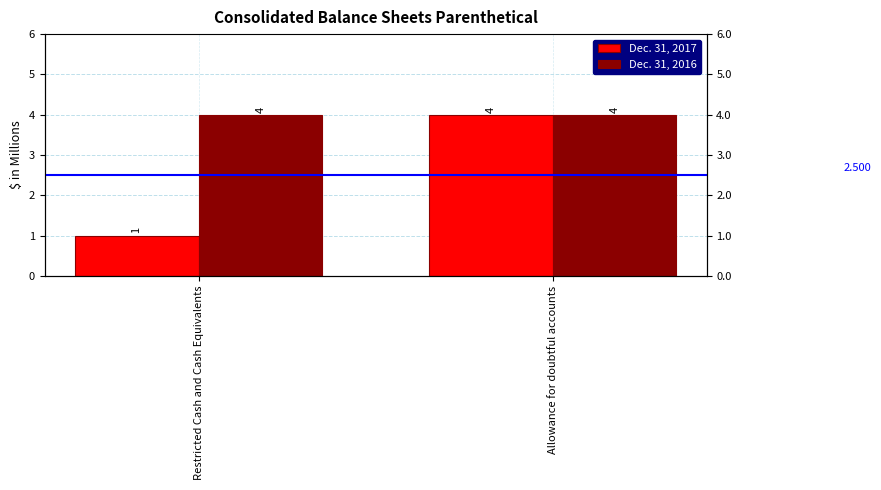

What are all the series names shown in the legend?

Dec. 31, 2017, Dec. 31, 2016